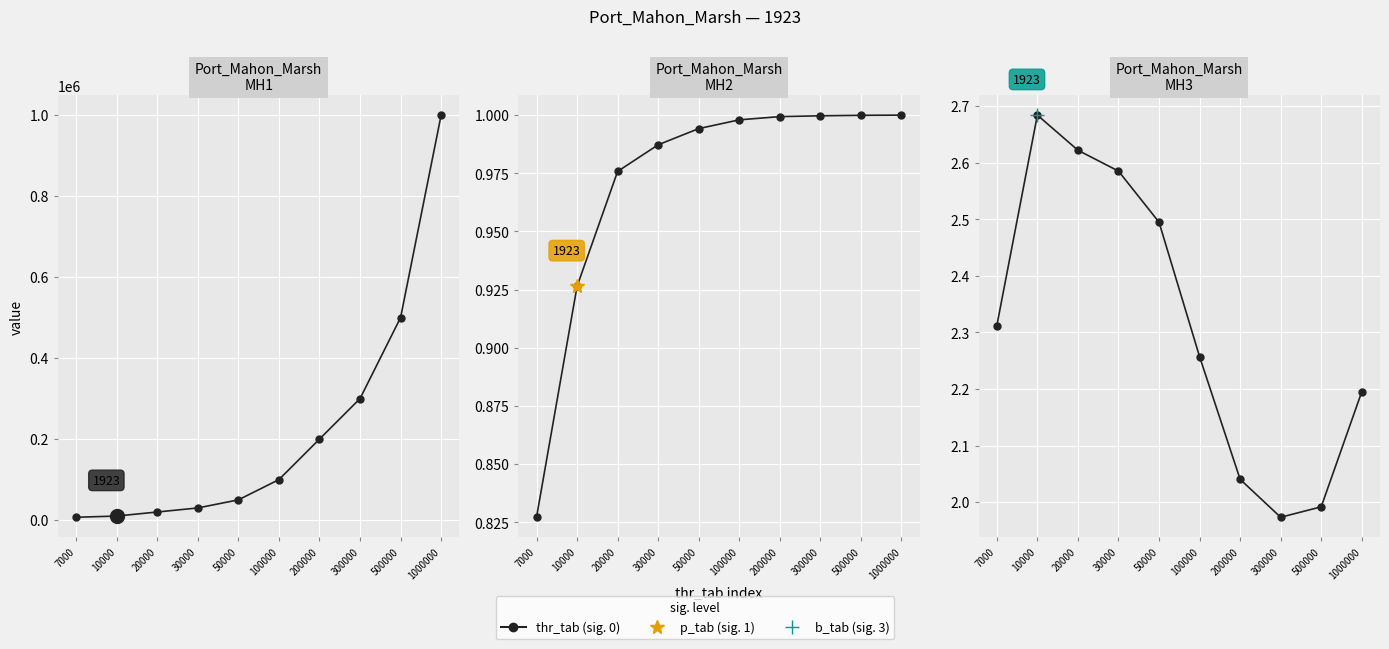

Rank the series at 10000 from lowest to highest value.

p_tab, b_tab, thr_tab